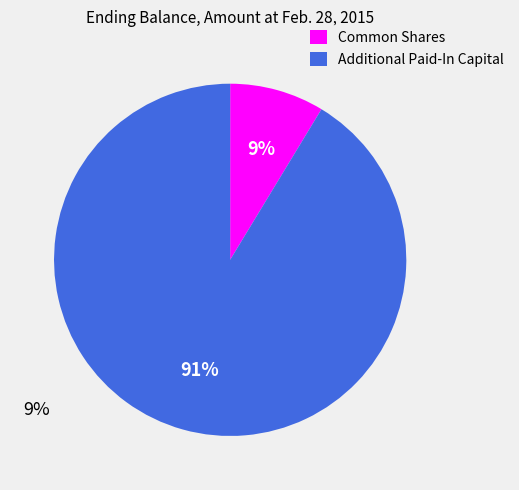

Which has a higher value, Common Shares or Additional Paid-In Capital?

Additional Paid-In Capital